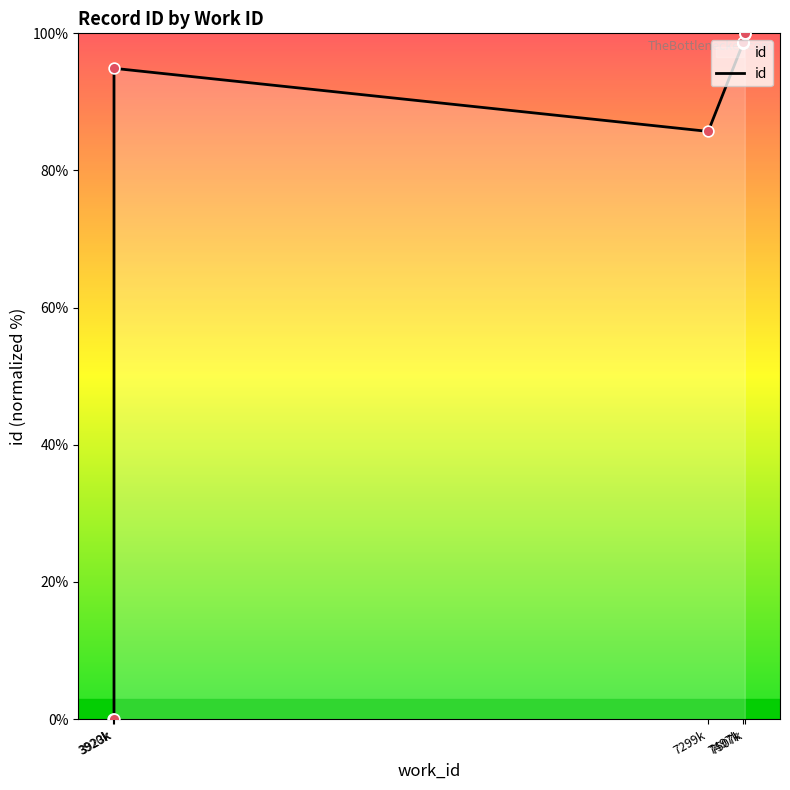

What is the change in value from 5 to 6?

+0.1